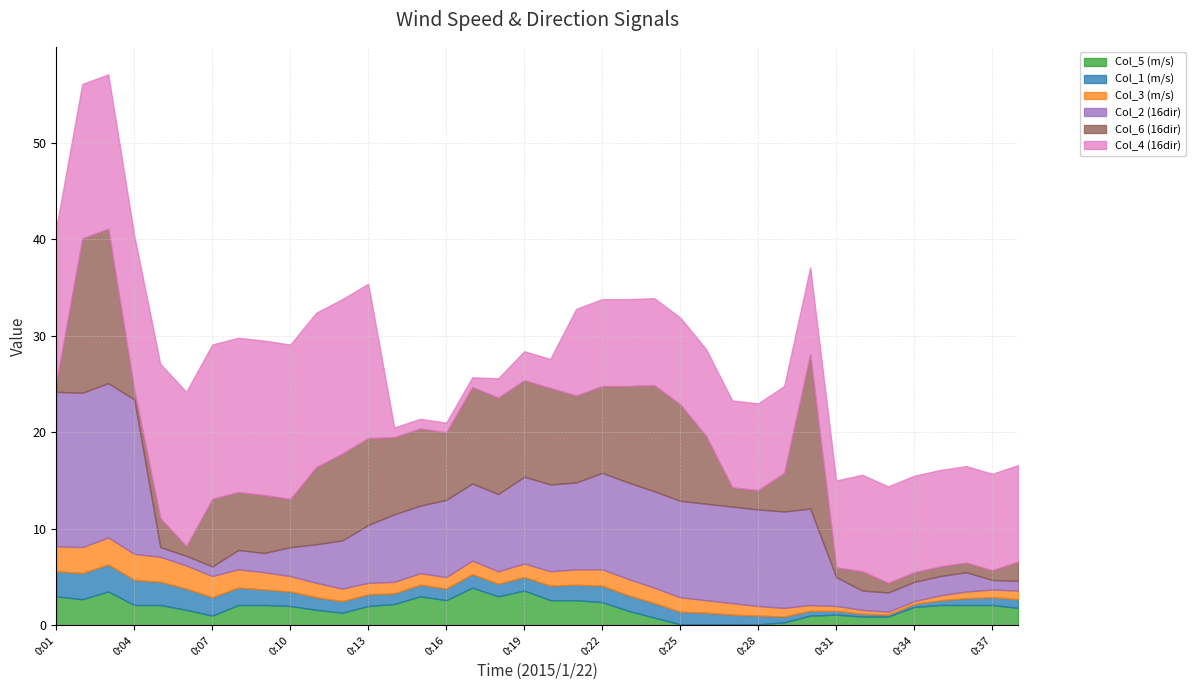

Which series has the widest spread of values?

Col_2 (16dir)